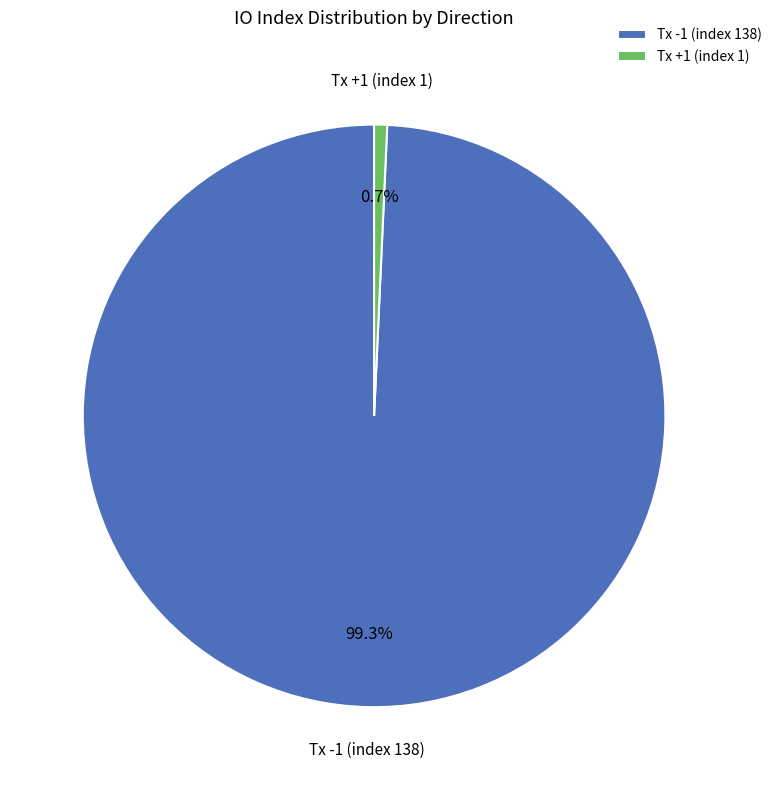

How many segments does this pie chart have?

2